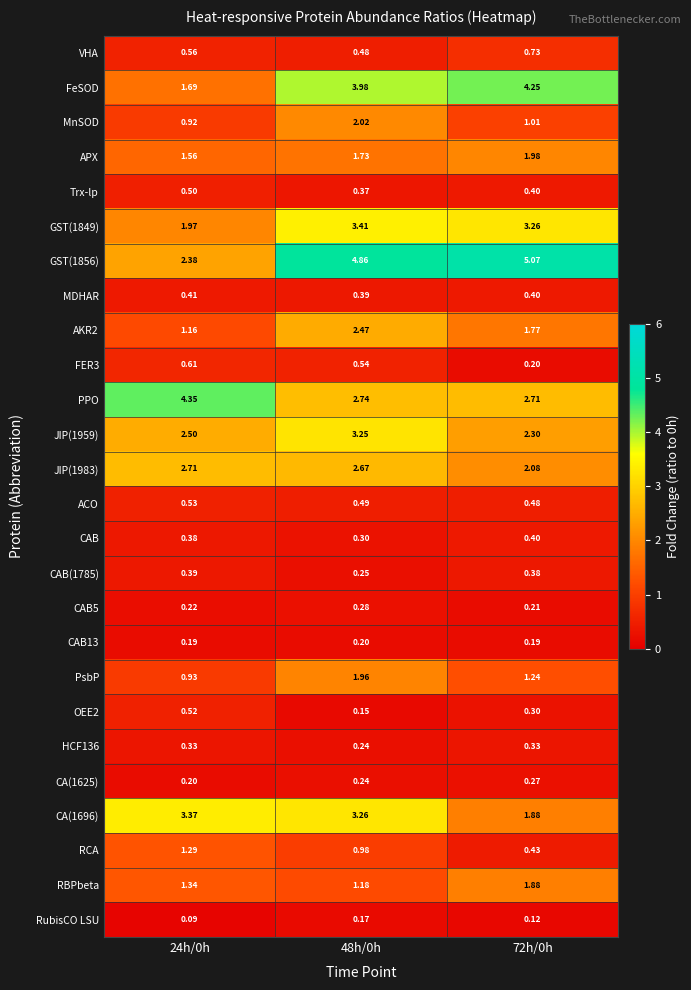

Is the value of JIP(1959) at 72h/0h greater than the value of CA(1625) at 48h/0h?

Yes